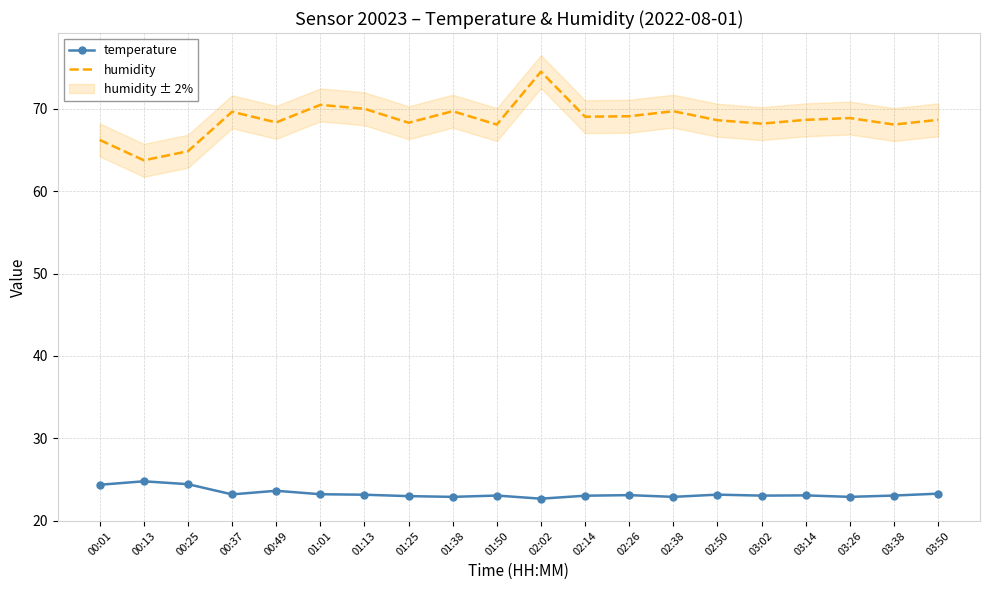

Where is the first local maximum for temperature?

00:13